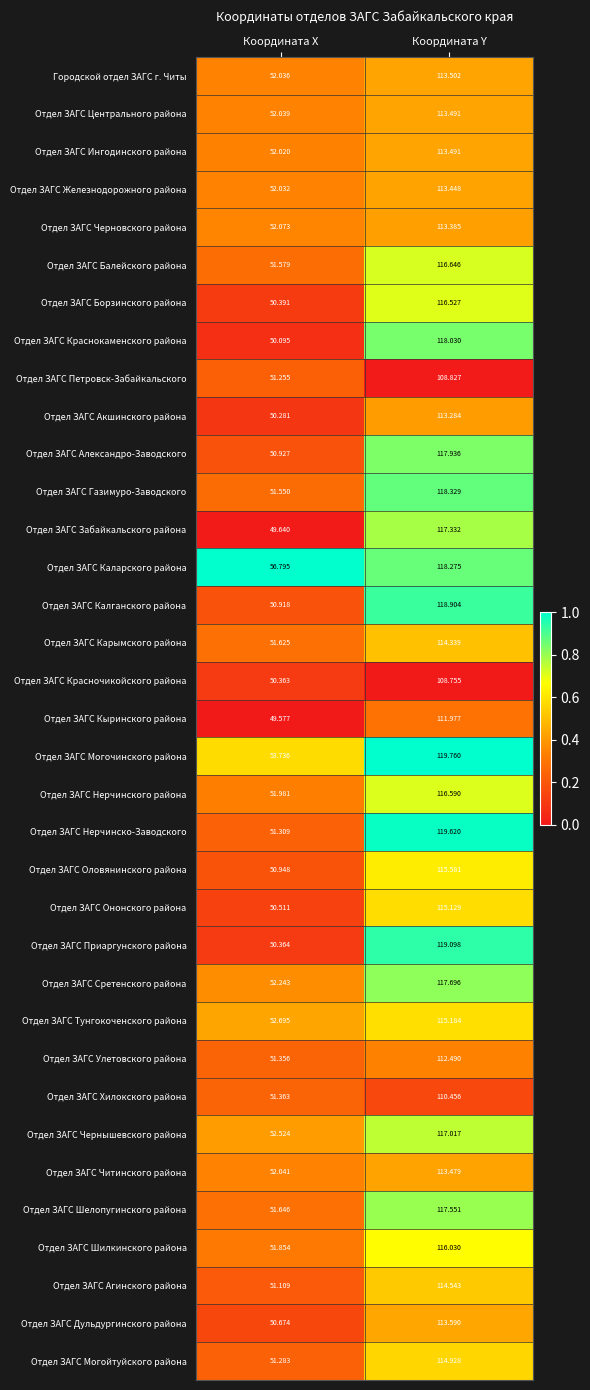

At which category is the sum across all series the highest?

Координата Y